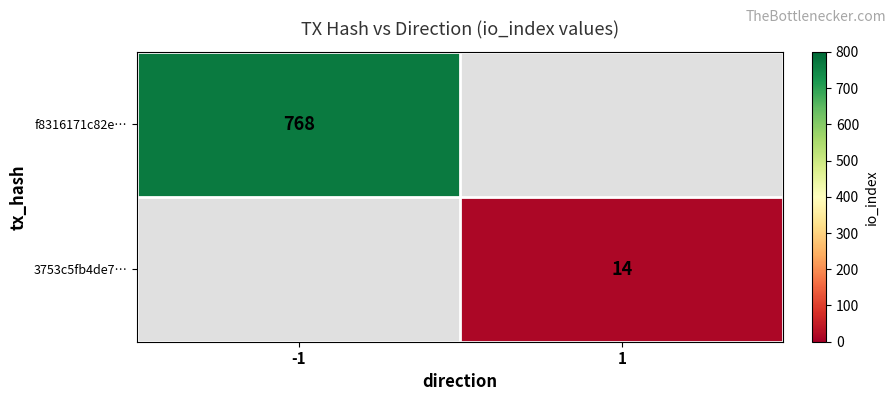

Is the value of f8316171c82e… at -1 greater than the value of 3753c5fb4de7… at 1?

Yes